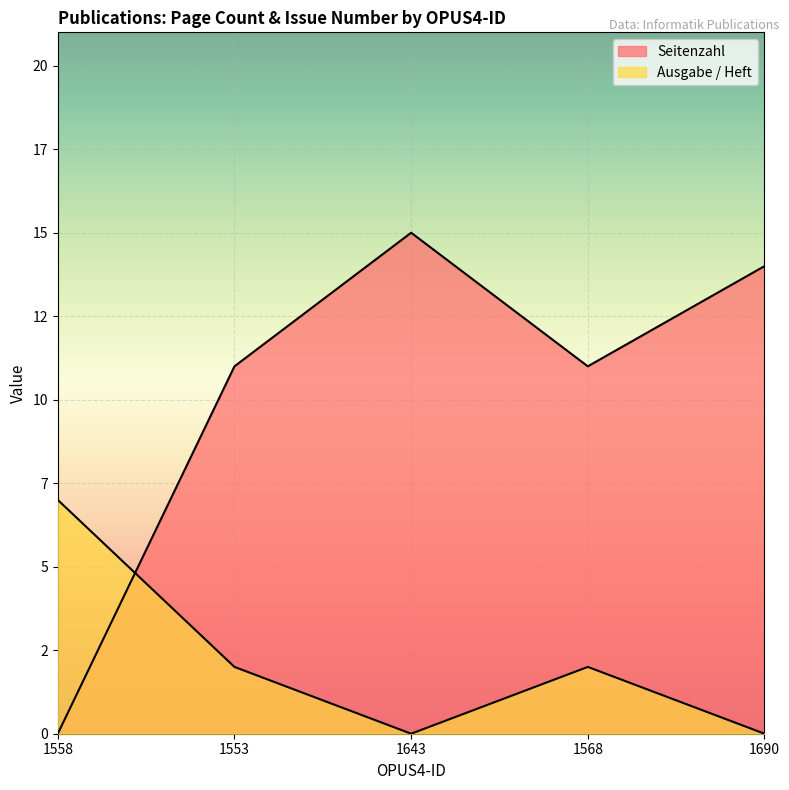

Reading left to right, list all the values displayed in this chart.

Seitenzahl: 0	11	15	11	14
Ausgabe / Heft: 7	2	0	2	0